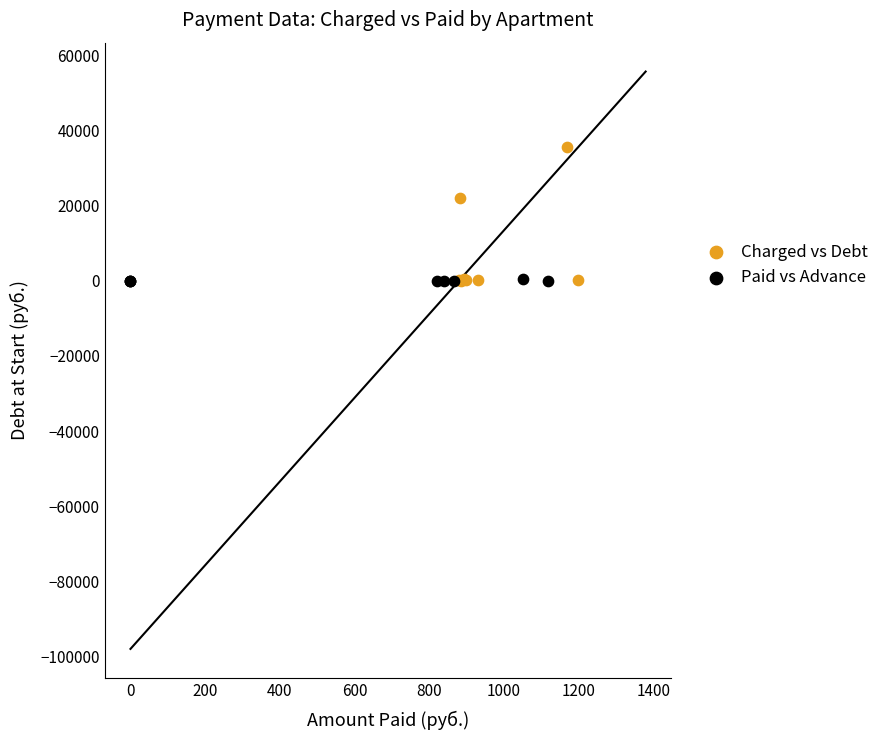

Which series contains the highest Y value?

Charged vs Debt